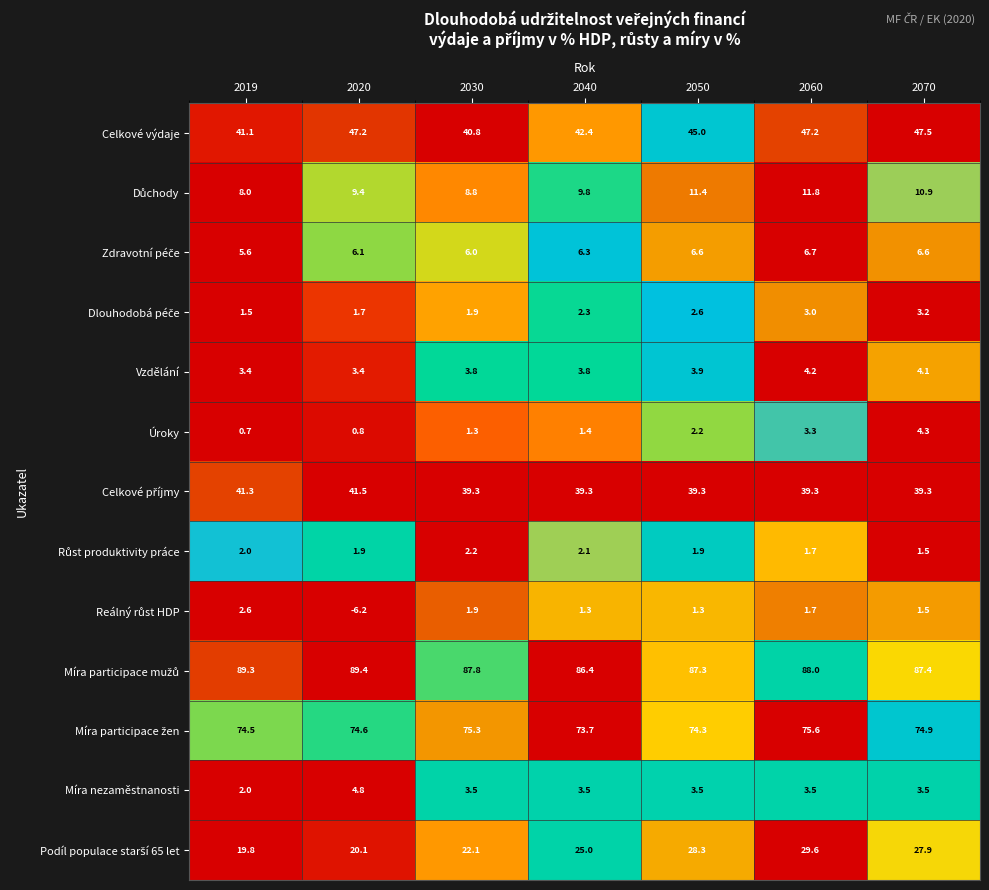

What is the sum of all Celkové výdaje values?

311.2